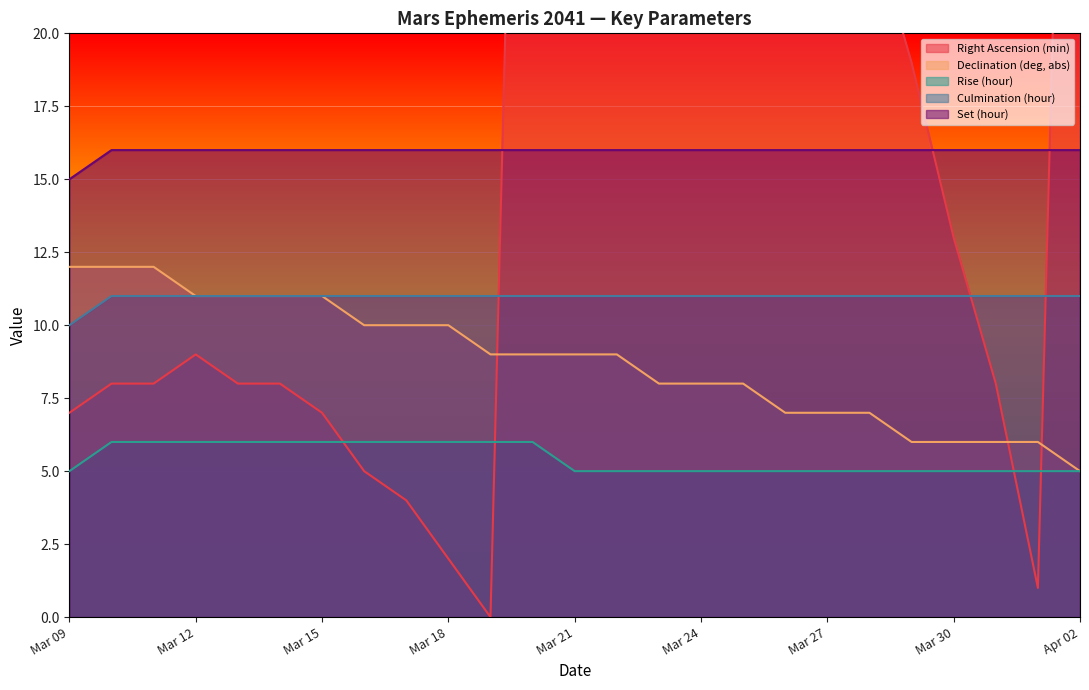

Reading left to right, what are all the values shown in this chart?

Right Ascension (min): 7	8	8	9	8	8	7	5	4	2	0	57	54	51	47	43	39	34	30	24	19	13	8	1	55
Declination (deg, abs): 12	12	12	11	11	11	11	10	10	10	9	9	9	9	8	8	8	7	7	7	6	6	6	6	5
Rise (hour): 5	6	6	6	6	6	6	6	6	6	6	6	5	5	5	5	5	5	5	5	5	5	5	5	5
Culmination (hour): 10	11	11	11	11	11	11	11	11	11	11	11	11	11	11	11	11	11	11	11	11	11	11	11	11
Set (hour): 15	16	16	16	16	16	16	16	16	16	16	16	16	16	16	16	16	16	16	16	16	16	16	16	16